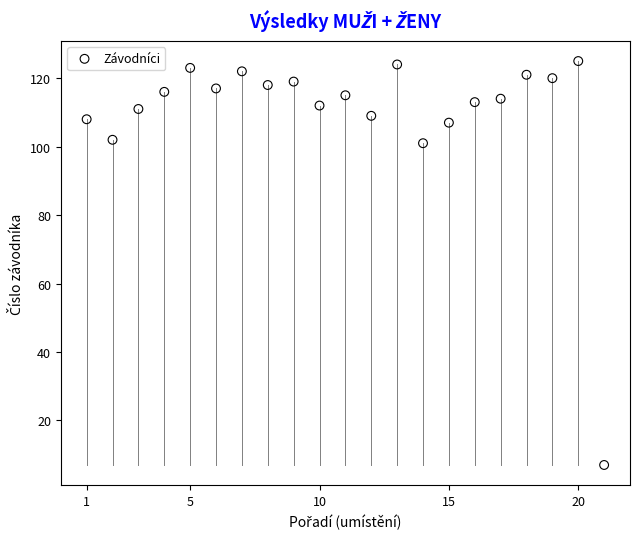

What is the range of Y values (max minus min)?

118